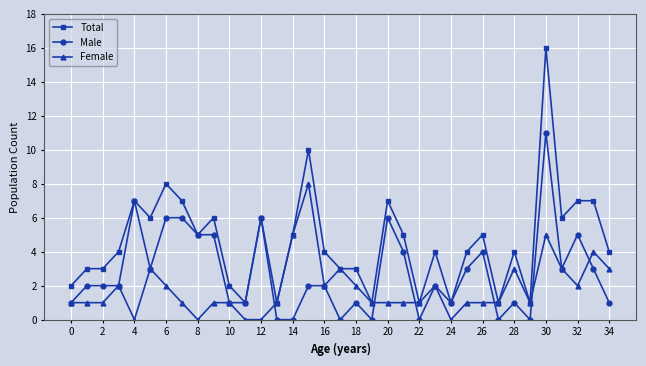

Which series has the largest range (max minus min)?

Total